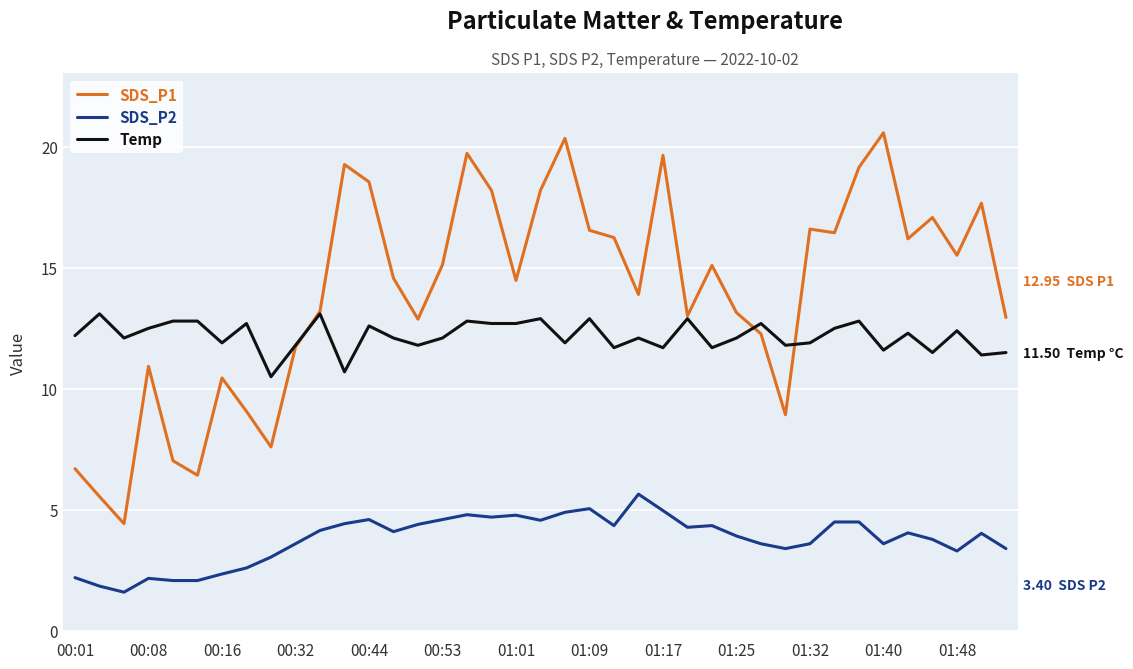

Is this an area chart (filled region under the line)?

No